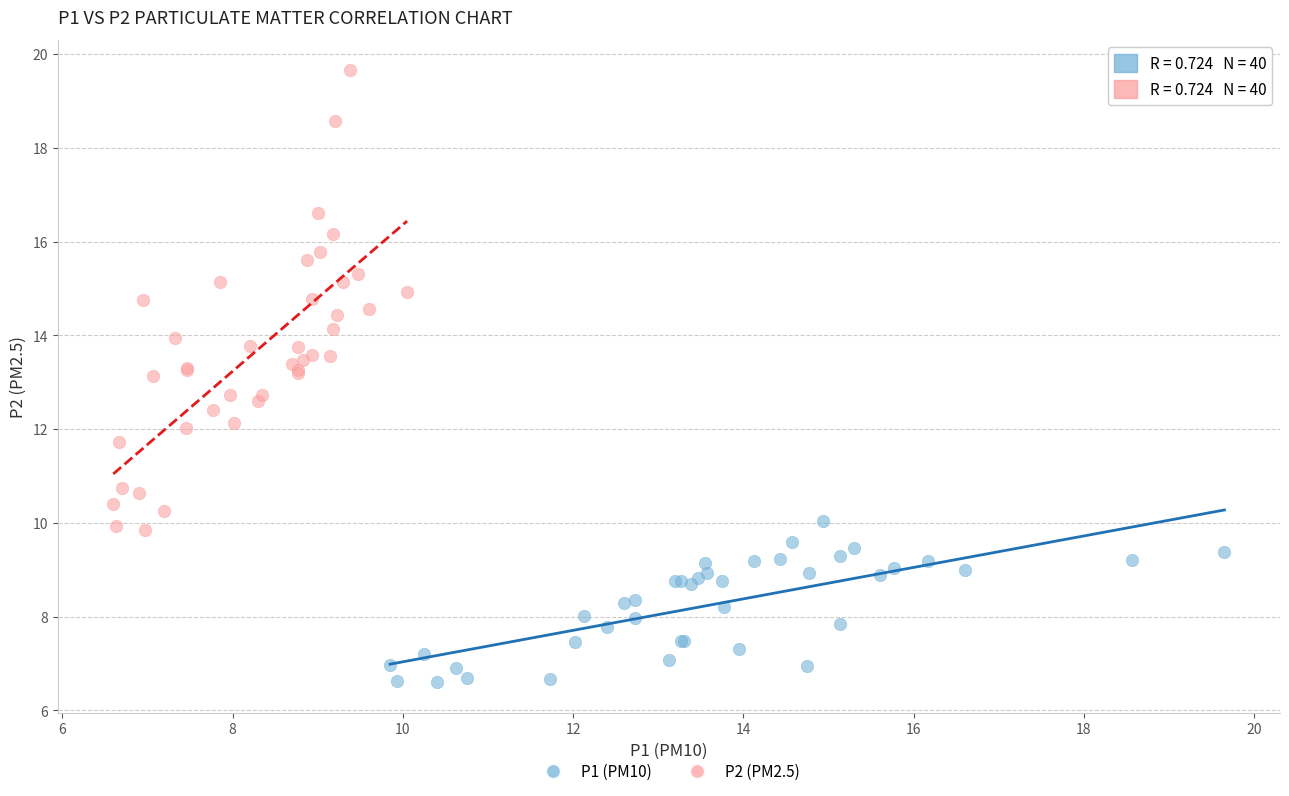

Which series reaches the minimum Y coordinate?

P1 (PM10)